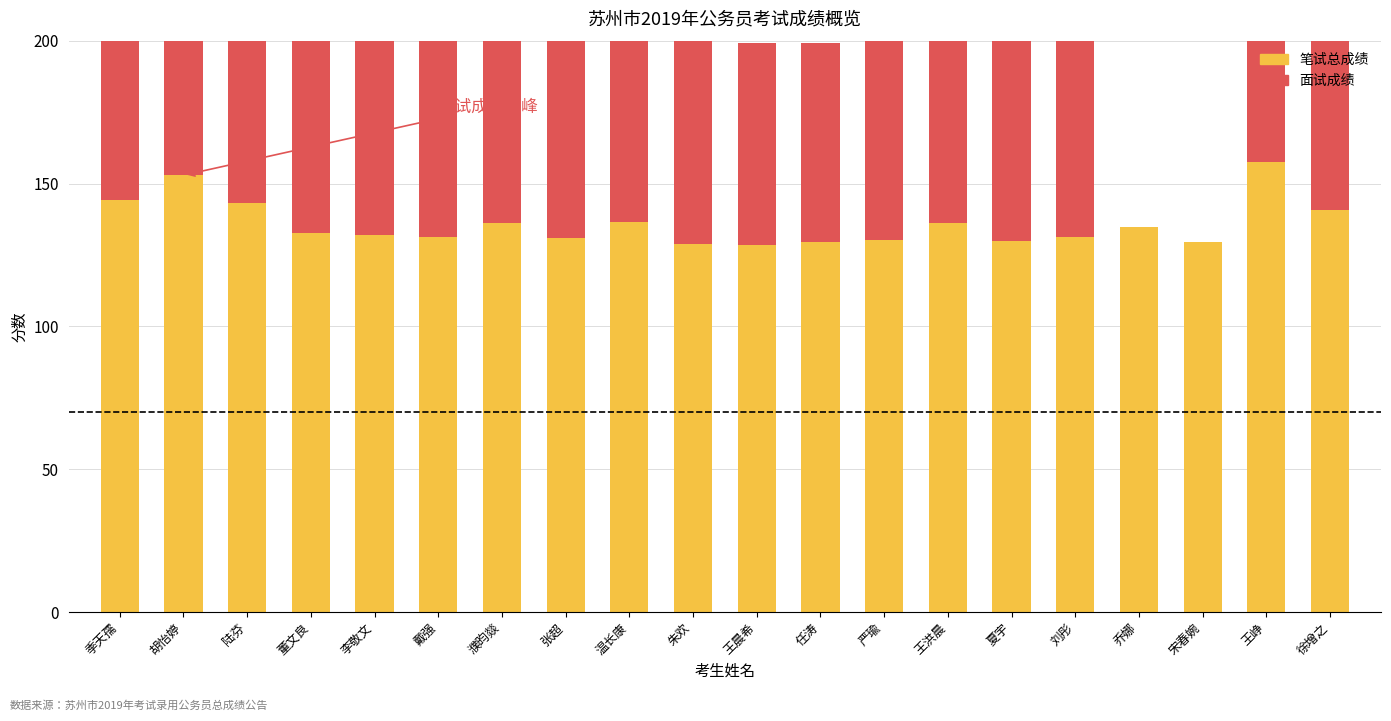

Which series changed the most between 朱欢 and 夏宇?

面试成绩